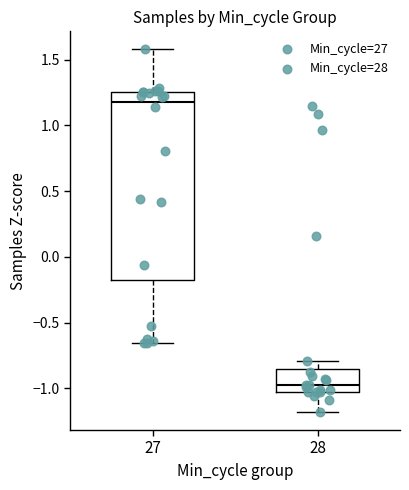

Which box is the tallest, from its lower edge to its upper edge?

27